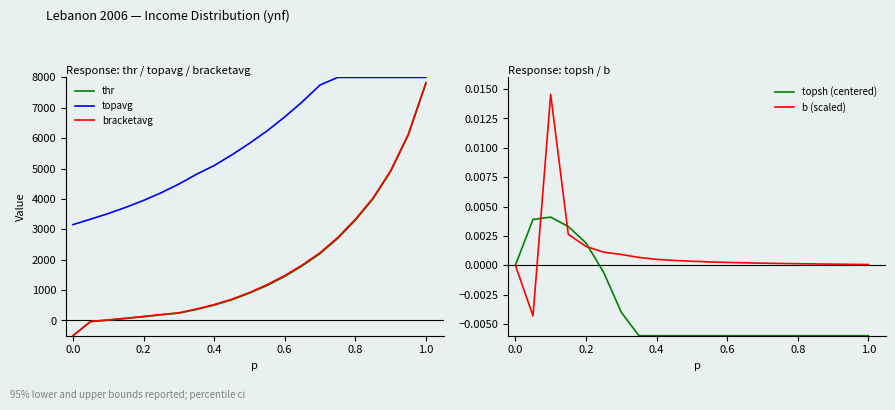

True or false: topavg and bracketavg cross at least once.

False